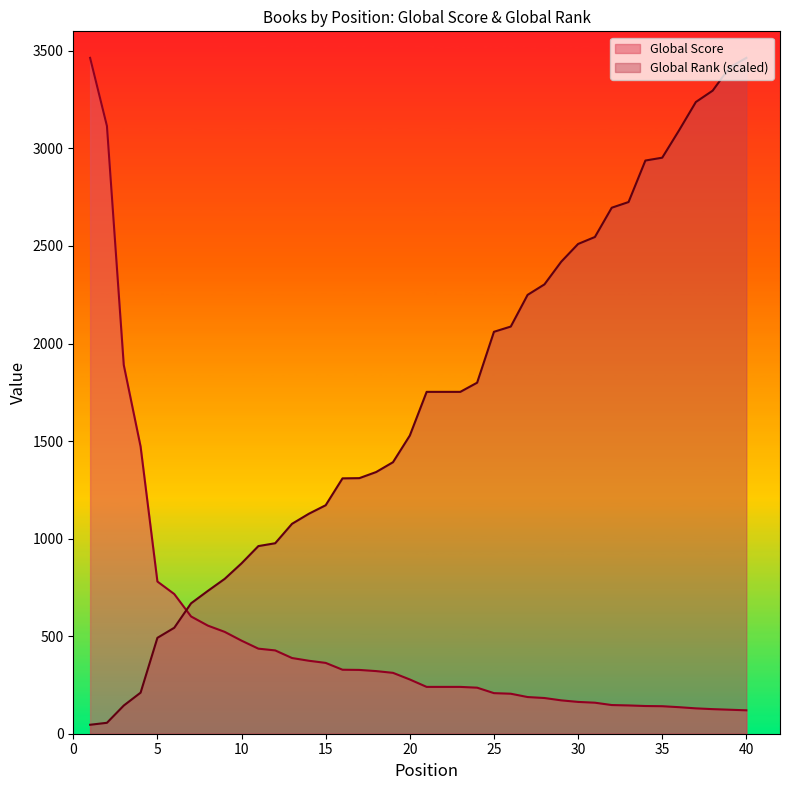

What is the difference between the maximum and minimum values in the Global Rank series?

3418.1